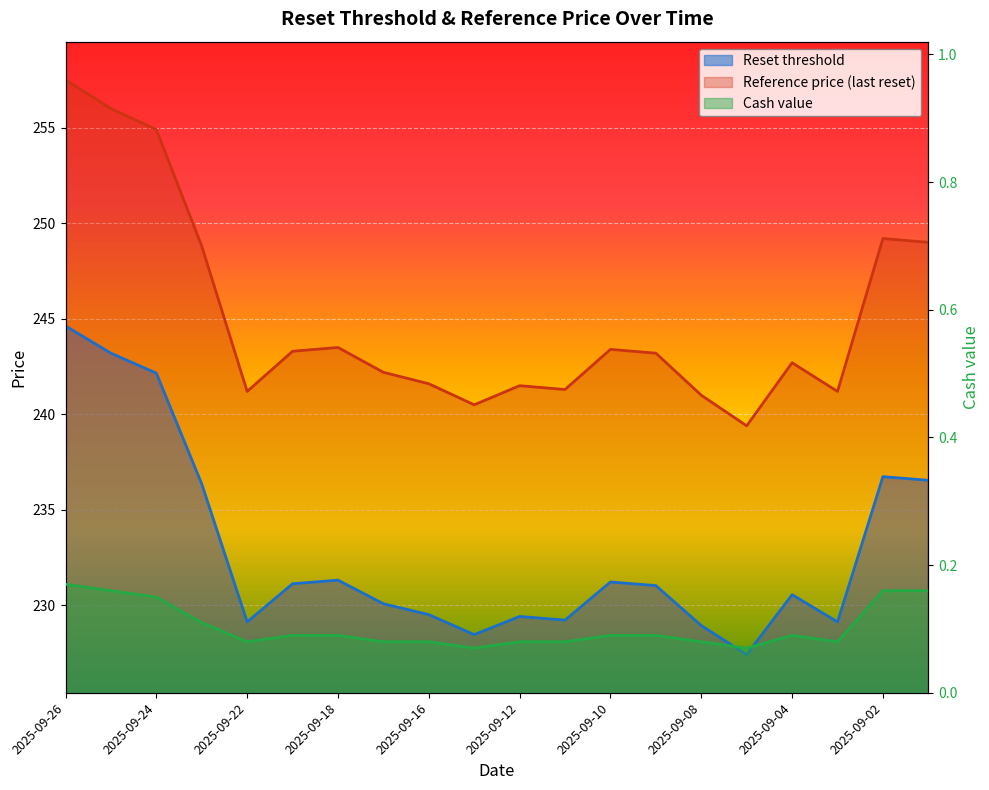

True or false: Reset threshold and Reference price (last reset) intersect in this chart.

False